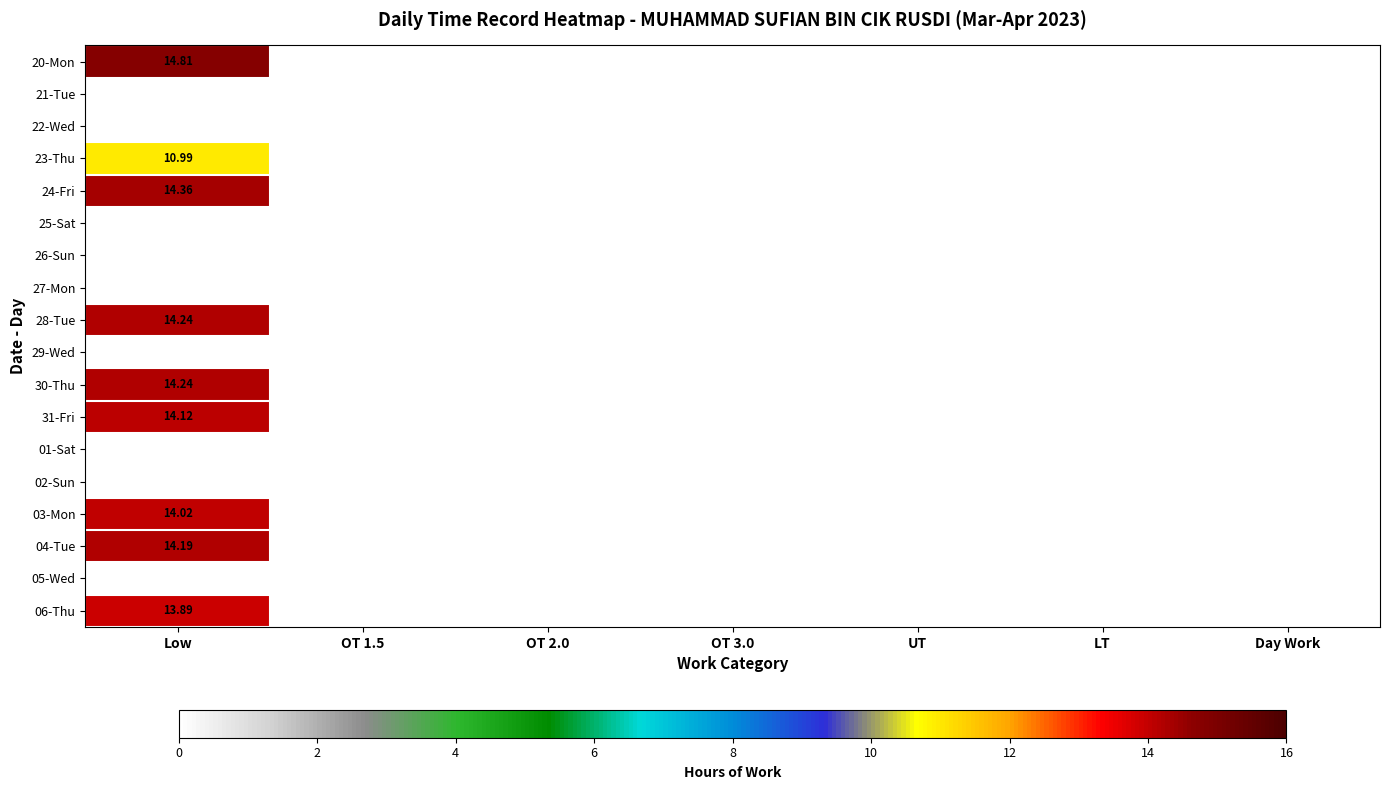

How many positive values does the 30-Thu series have?

1